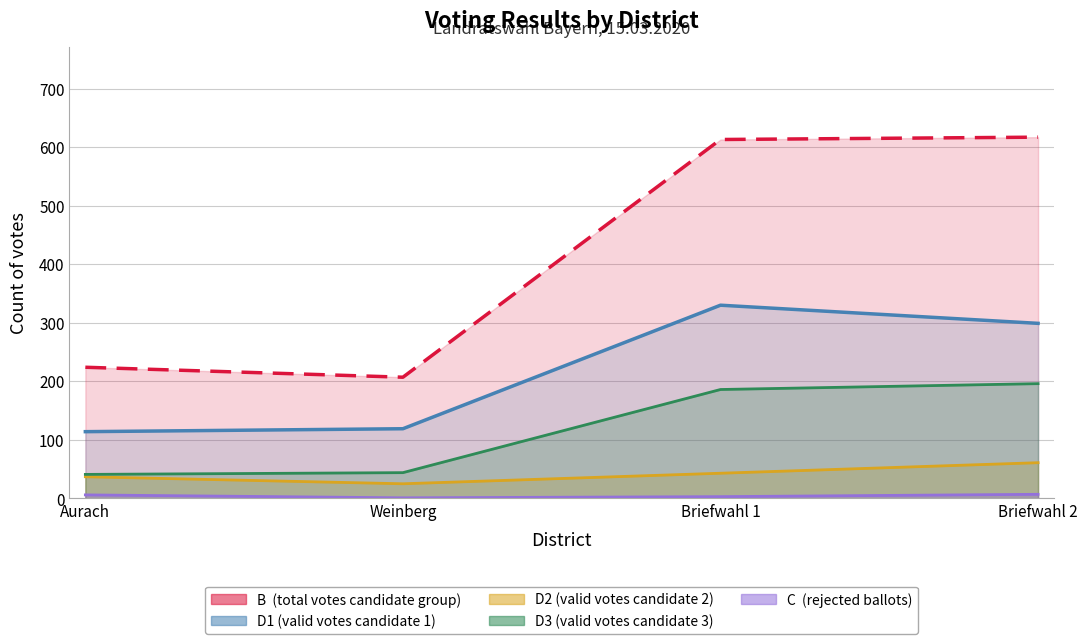

At which label is B closest to 412?

Aurach